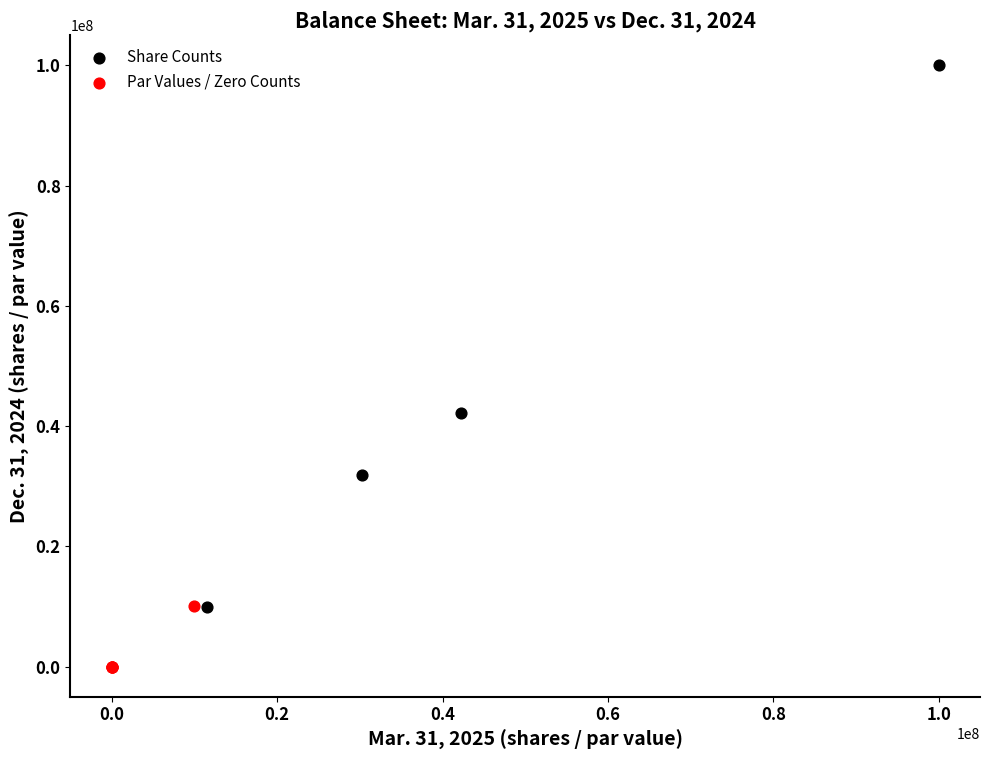

Which series reaches the minimum Y coordinate?

Par Values / Zero Counts